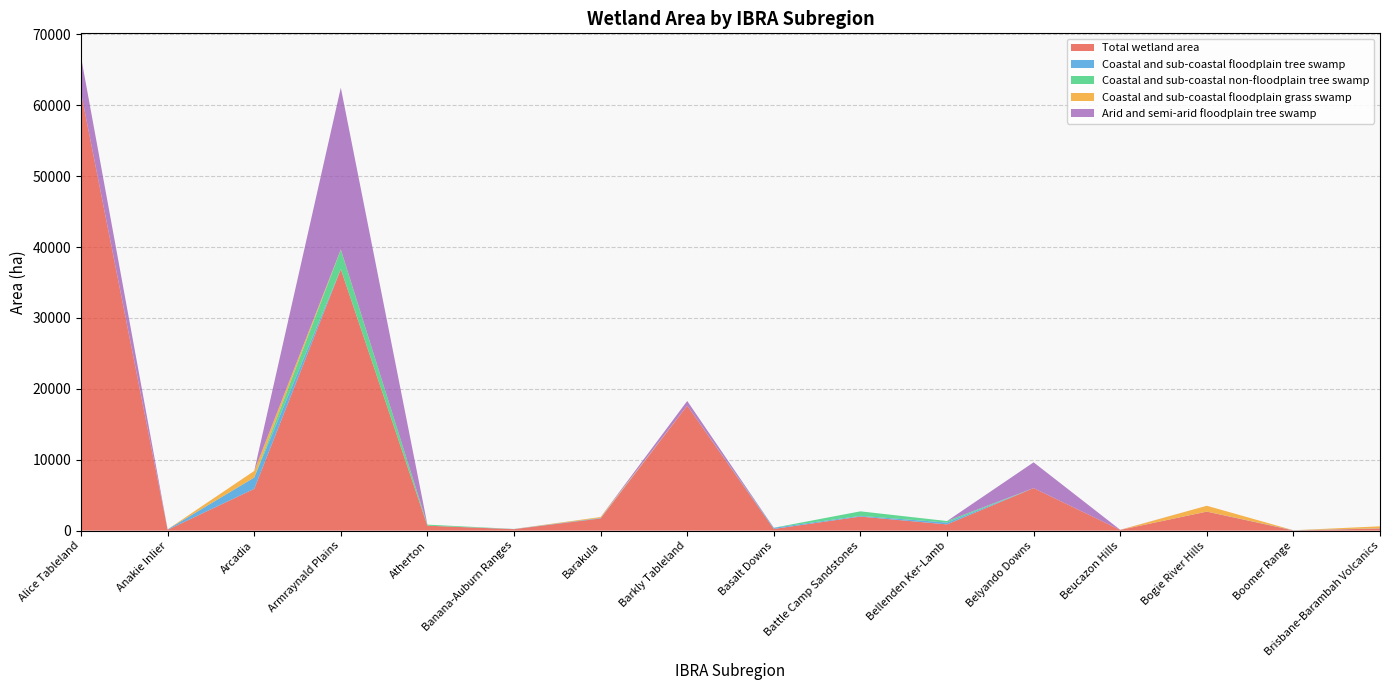

Reading left to right, extract all data points from this chart.

Total wetland area: Alice Tableland=61777	Anakie Inlier=113	Arcadia=5890	Armraynald Plains=36863	Atherton=695	Banana-Auburn Ranges=200	Barakula=1715	Barkly Tableland=17626	Basalt Downs=237	Battle Camp Sandstones=1980	Bellenden Ker-Lamb=877	Belyando Downs=5995	Beucazon Hills=100	Bogie River Hills=2674	Boomer Range=26	Brisbane-Barambah Volcanics=304
Coastal and sub-coastal floodplain tree swamp: Alice Tableland=0	Anakie Inlier=67	Arcadia=1596	Armraynald Plains=39	Atherton=0	Banana-Auburn Ranges=29	Barakula=76	Barkly Tableland=0	Basalt Downs=165	Battle Camp Sandstones=101	Bellenden Ker-Lamb=258	Belyando Downs=0	Beucazon Hills=0	Bogie River Hills=11	Boomer Range=26	Brisbane-Barambah Volcanics=14
Coastal and sub-coastal non-floodplain tree swamp: Alice Tableland=0	Anakie Inlier=0	Arcadia=0	Armraynald Plains=2717	Atherton=147	Banana-Auburn Ranges=0	Barakula=0	Barkly Tableland=0	Basalt Downs=0	Battle Camp Sandstones=638	Bellenden Ker-Lamb=213	Belyando Downs=0	Beucazon Hills=0	Bogie River Hills=0	Boomer Range=0	Brisbane-Barambah Volcanics=14
Coastal and sub-coastal floodplain grass swamp: Alice Tableland=0	Anakie Inlier=0	Arcadia=931	Armraynald Plains=43	Atherton=0	Banana-Auburn Ranges=8	Barakula=126	Barkly Tableland=0	Basalt Downs=0	Battle Camp Sandstones=0	Bellenden Ker-Lamb=0	Belyando Downs=0	Beucazon Hills=0	Bogie River Hills=821	Boomer Range=0	Brisbane-Barambah Volcanics=272
Arid and semi-arid floodplain tree swamp: Alice Tableland=5026	Anakie Inlier=0	Arcadia=0	Armraynald Plains=22811	Atherton=0	Banana-Auburn Ranges=0	Barakula=0	Barkly Tableland=660	Basalt Downs=0	Battle Camp Sandstones=0	Bellenden Ker-Lamb=0	Belyando Downs=3637	Beucazon Hills=17	Bogie River Hills=0	Boomer Range=0	Brisbane-Barambah Volcanics=0